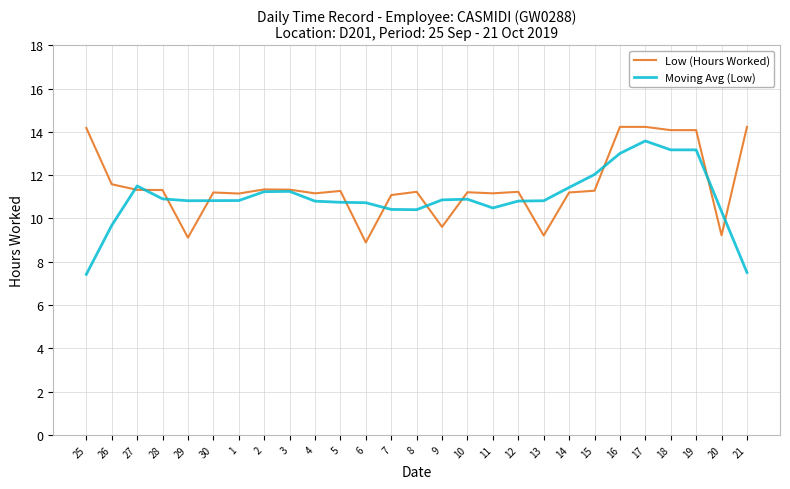

Does the chart have visible grid lines?

Yes